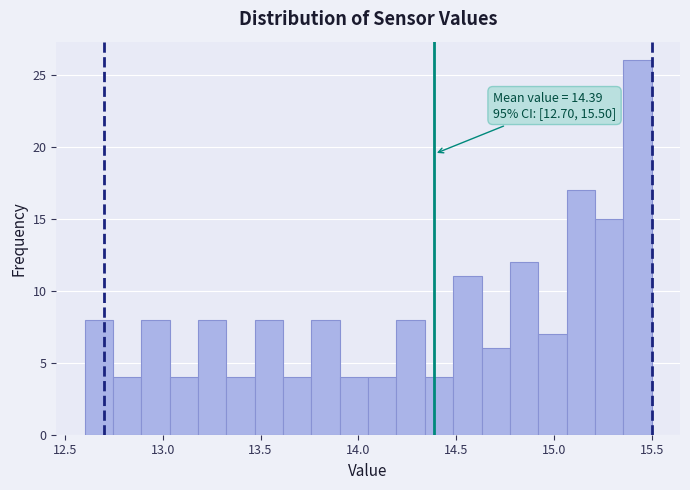

Read against the x-axis, roughly where is the centre of the tallest bar?

15.45